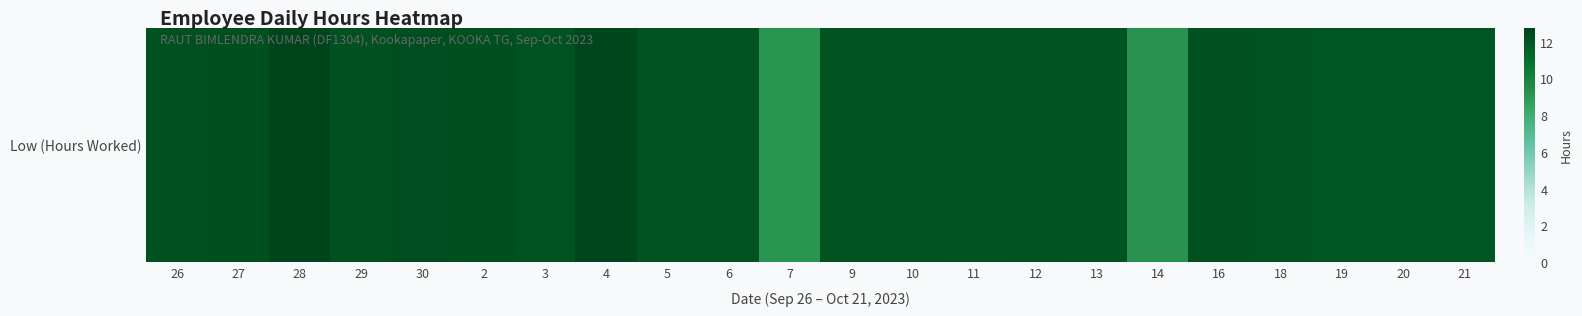

Which label corresponds to the largest value in the chart?

28